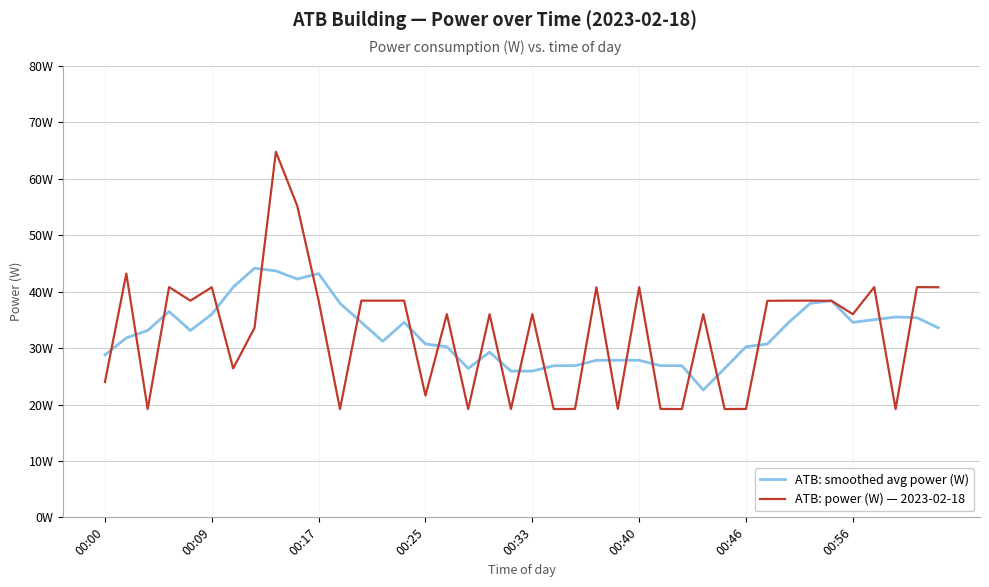

Which series ends up on top after the final intersection of ATB: power (W) — 2023-02-18 and ATB: smoothed avg power (W)?

ATB: power (W) — 2023-02-18